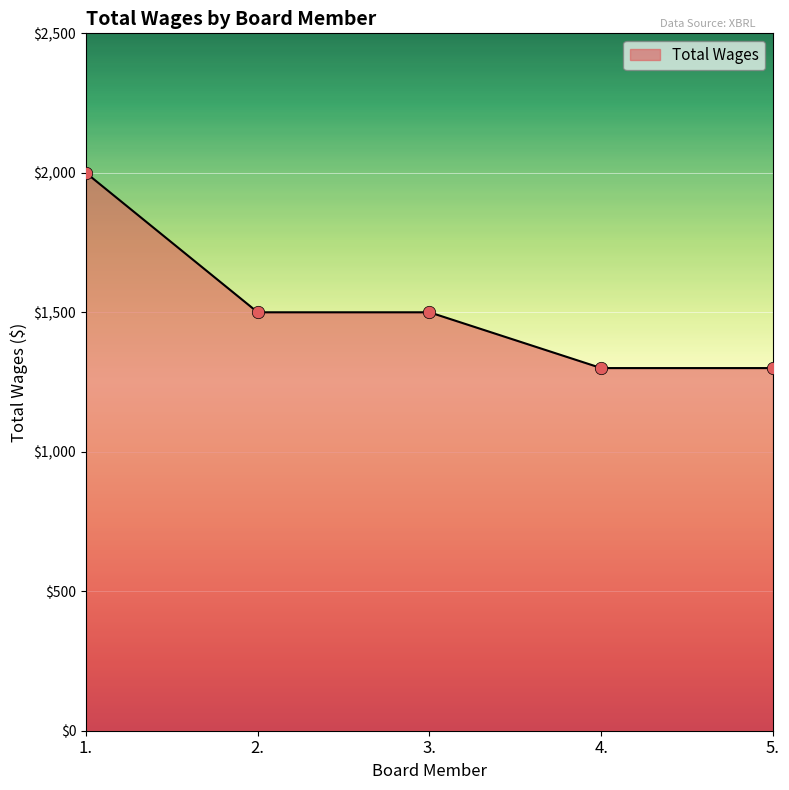

What is the change in value from 1. to 3.?

-500